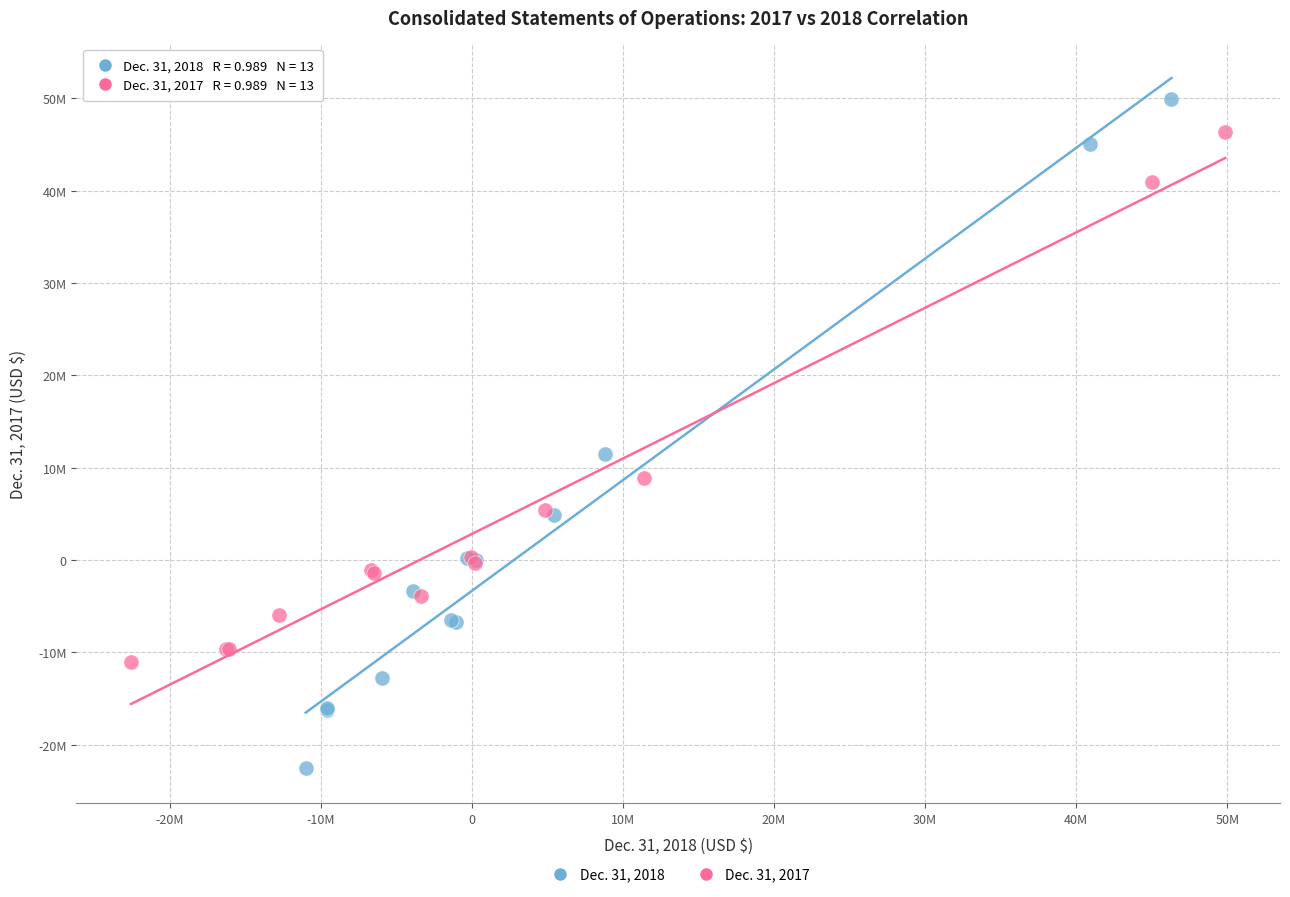

What are all the series names shown in the legend?

Dec. 31, 2018, Dec. 31, 2017